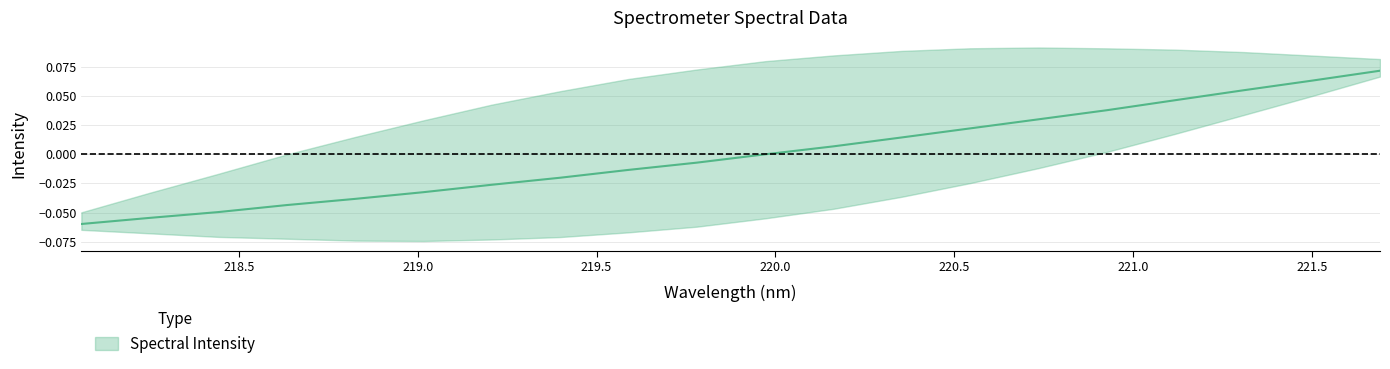

How many lines are shown in the chart?

1